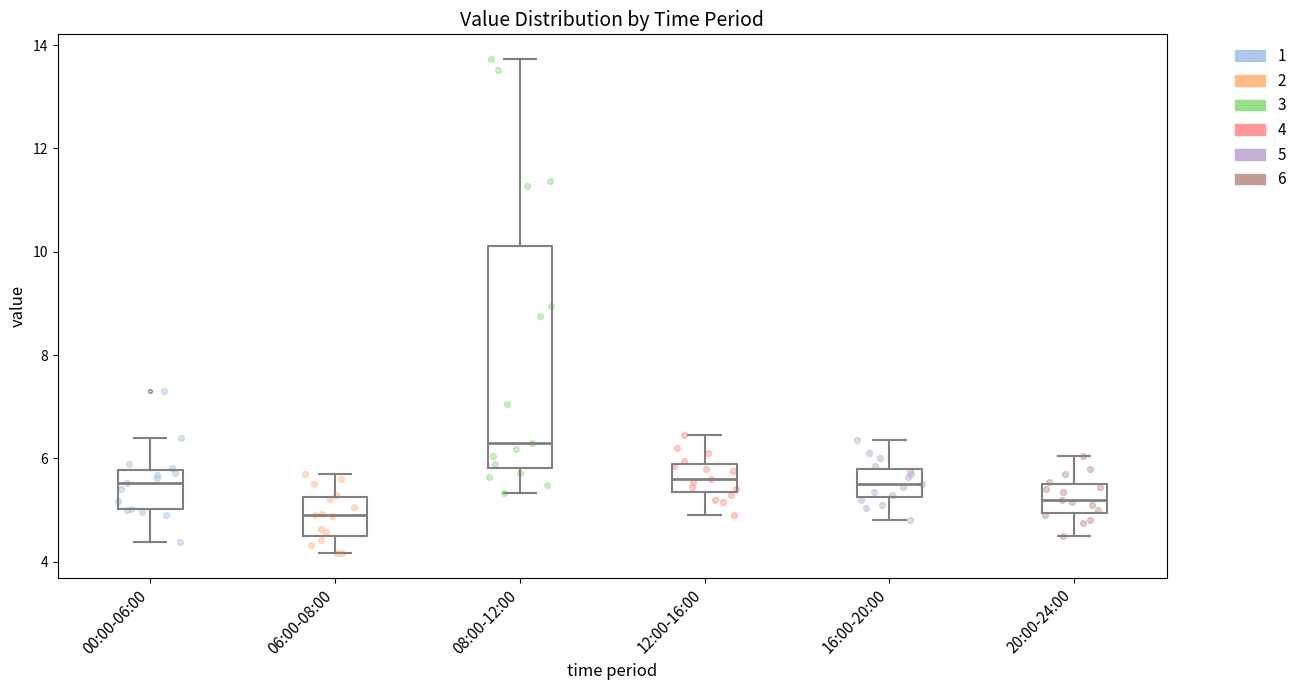

Reading left to right, transcribe this box plot: for each box, give where its median line is, the range the box spans, and where its two whiskers end, as read against the y-axis. The values are not printed on the chart, so give them approximately, as read against the axis.

00:00-06:00: median 5.6, box 5.0 to 5.8, whiskers 4.4 to 6.4
06:00-08:00: median 5.0, box 4.6 to 5.2, whiskers 4.2 to 5.8
08:00-12:00: median 6.4, box 5.8 to 10.2, whiskers 5.4 to 13.8
12:00-16:00: median 5.6, box 5.4 to 6.0, whiskers 5.0 to 6.4
16:00-20:00: median 5.6, box 5.2 to 5.8, whiskers 4.8 to 6.4
20:00-24:00: median 5.2, box 5.0 to 5.6, whiskers 4.6 to 6.0